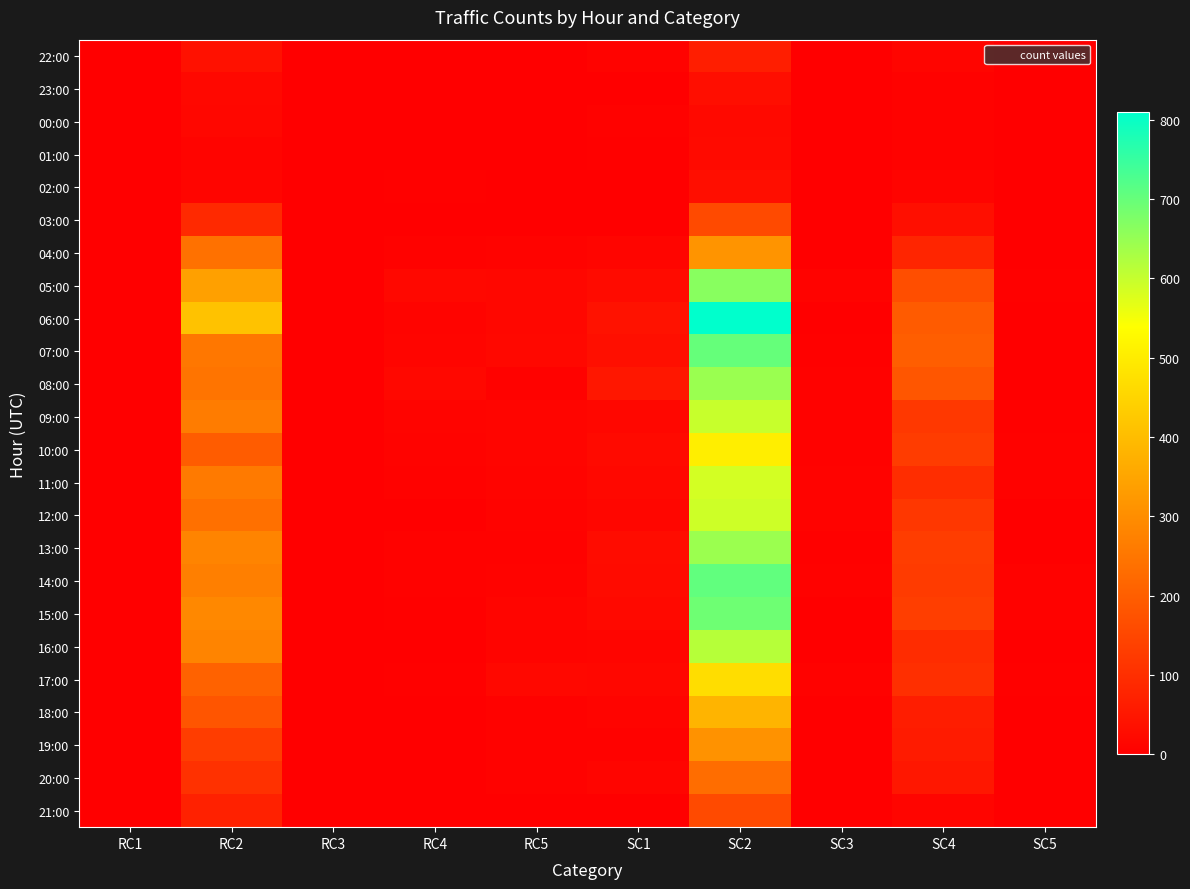

Reading right to left, what are all the values shown in this chart?

22:00: SC5=0	SC4=14	SC3=0	SC2=65	SC1=8	RC5=0	RC4=0	RC3=0	RC2=37	RC1=0
23:00: SC5=0	SC4=5	SC3=0	SC2=33	SC1=1	RC5=0	RC4=1	RC3=0	RC2=18	RC1=1
00:00: SC5=0	SC4=7	SC3=0	SC2=22	SC1=5	RC5=1	RC4=1	RC3=1	RC2=16	RC1=1
01:00: SC5=0	SC4=5	SC3=0	SC2=23	SC1=4	RC5=0	RC4=2	RC3=1	RC2=11	RC1=0
02:00: SC5=0	SC4=10	SC3=0	SC2=33	SC1=1	RC5=0	RC4=4	RC3=0	RC2=12	RC1=0
03:00: SC5=1	SC4=34	SC3=0	SC2=159	SC1=2	RC5=3	RC4=3	RC3=2	RC2=88	RC1=0
04:00: SC5=0	SC4=80	SC3=1	SC2=314	SC1=12	RC5=8	RC4=7	RC3=0	RC2=241	RC1=2
05:00: SC5=4	SC4=166	SC3=8	SC2=664	SC1=26	RC5=17	RC4=18	RC3=2	RC2=340	RC1=1
06:00: SC5=2	SC4=194	SC3=0	SC2=809	SC1=40	RC5=17	RC4=10	RC3=1	RC2=412	RC1=1
07:00: SC5=3	SC4=200	SC3=4	SC2=701	SC1=34	RC5=19	RC4=14	RC3=2	RC2=252	RC1=0
08:00: SC5=3	SC4=183	SC3=6	SC2=646	SC1=52	RC5=7	RC4=20	RC3=2	RC2=248	RC1=0
09:00: SC5=4	SC4=119	SC3=7	SC2=598	SC1=16	RC5=14	RC4=11	RC3=1	RC2=263	RC1=0
10:00: SC5=5	SC4=129	SC3=5	SC2=504	SC1=23	RC5=13	RC4=9	RC3=2	RC2=196	RC1=2
11:00: SC5=6	SC4=97	SC3=8	SC2=586	SC1=19	RC5=11	RC4=5	RC3=0	RC2=260	RC1=2
12:00: SC5=3	SC4=118	SC3=9	SC2=592	SC1=15	RC5=9	RC4=3	RC3=2	RC2=238	RC1=0
13:00: SC5=2	SC4=130	SC3=4	SC2=644	SC1=28	RC5=6	RC4=6	RC3=0	RC2=281	RC1=0
14:00: SC5=5	SC4=125	SC3=5	SC2=706	SC1=24	RC5=8	RC4=6	RC3=0	RC2=269	RC1=1
15:00: SC5=5	SC4=132	SC3=0	SC2=691	SC1=22	RC5=13	RC4=4	RC3=0	RC2=290	RC1=0
16:00: SC5=3	SC4=96	SC3=2	SC2=615	SC1=12	RC5=11	RC4=0	RC3=0	RC2=280	RC1=0
17:00: SC5=4	SC4=100	SC3=5	SC2=469	SC1=16	RC5=18	RC4=4	RC3=0	RC2=208	RC1=0
18:00: SC5=1	SC4=64	SC3=0	SC2=381	SC1=11	RC5=6	RC4=2	RC3=1	RC2=181	RC1=0
19:00: SC5=2	SC4=60	SC3=2	SC2=310	SC1=5	RC5=5	RC4=3	RC3=0	RC2=131	RC1=0
20:00: SC5=2	SC4=51	SC3=0	SC2=231	SC1=12	RC5=6	RC4=1	RC3=0	RC2=105	RC1=1
21:00: SC5=1	SC4=13	SC3=1	SC2=159	SC1=2	RC5=2	RC4=2	RC3=0	RC2=72	RC1=0